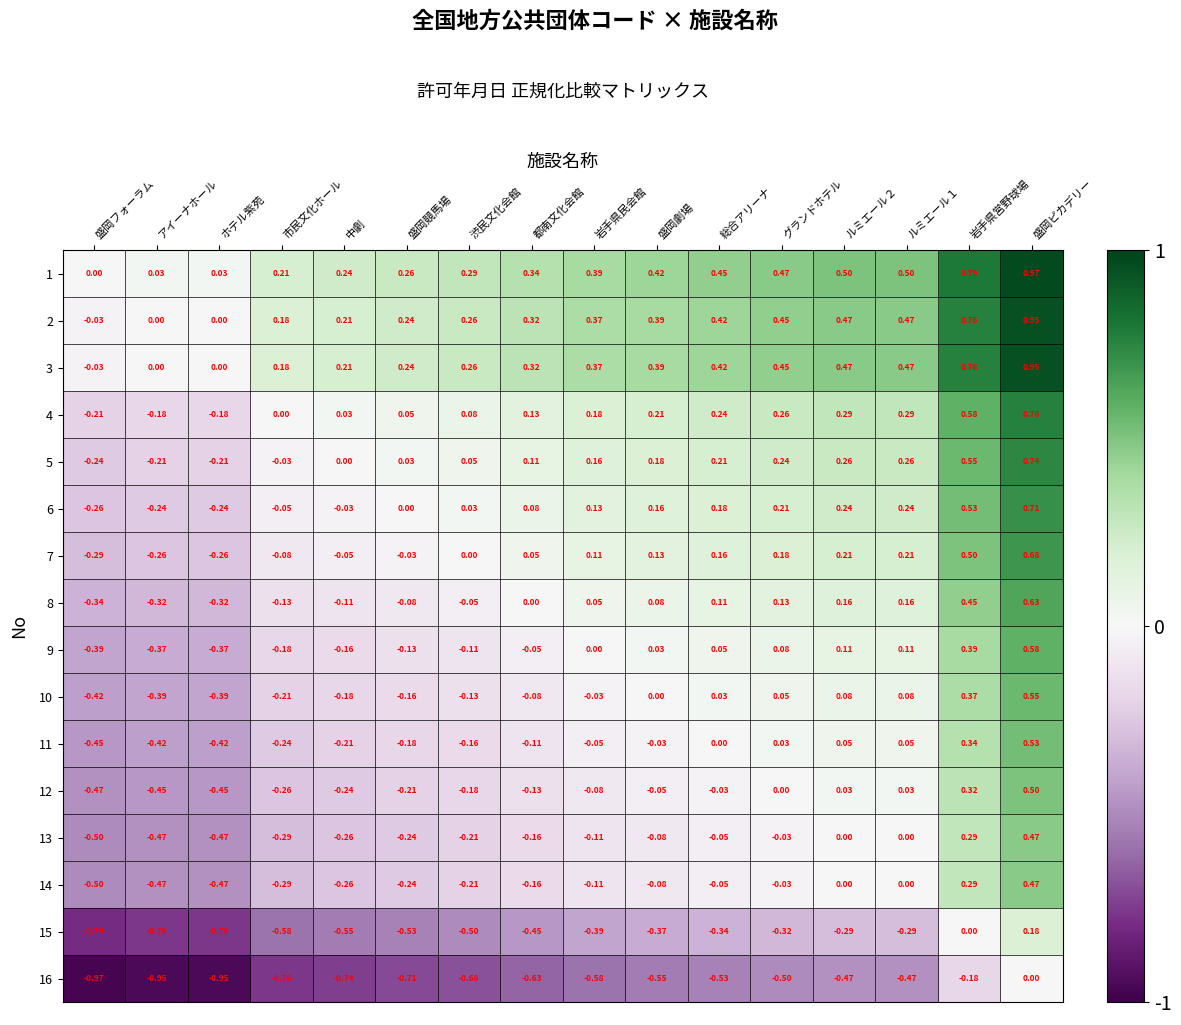

Which category has the lowest value across all series?

盛岡フォーラム